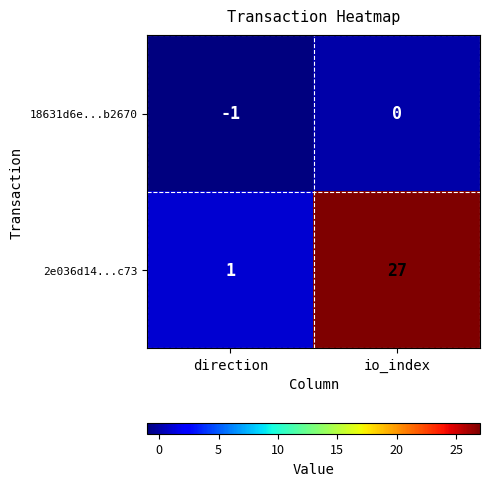

At which label is 18631d6e...b2670 closest to 0?

io_index